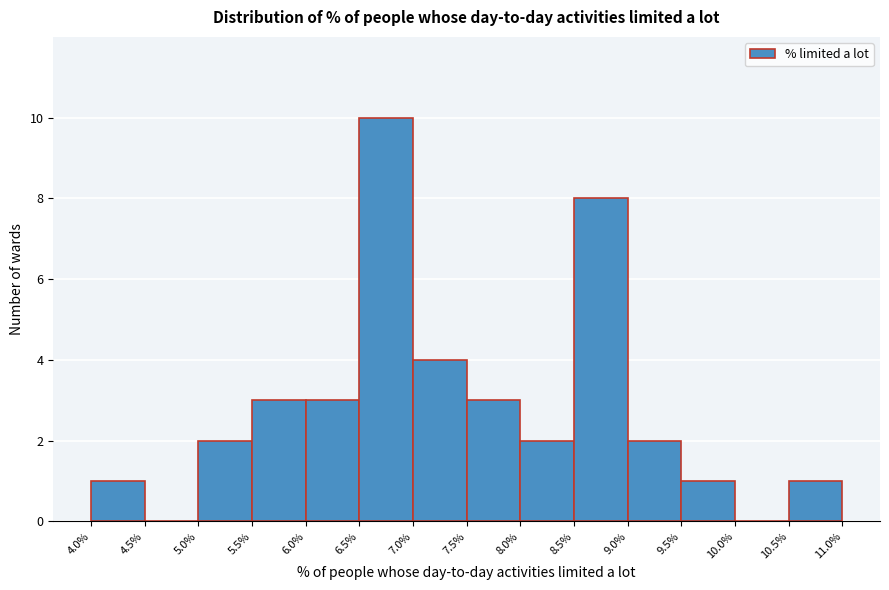

What is the height of the bar covering 6.5% to 7.0% on the x-axis? The values are not printed on the chart, so give them approximately, as read against the axis.

10